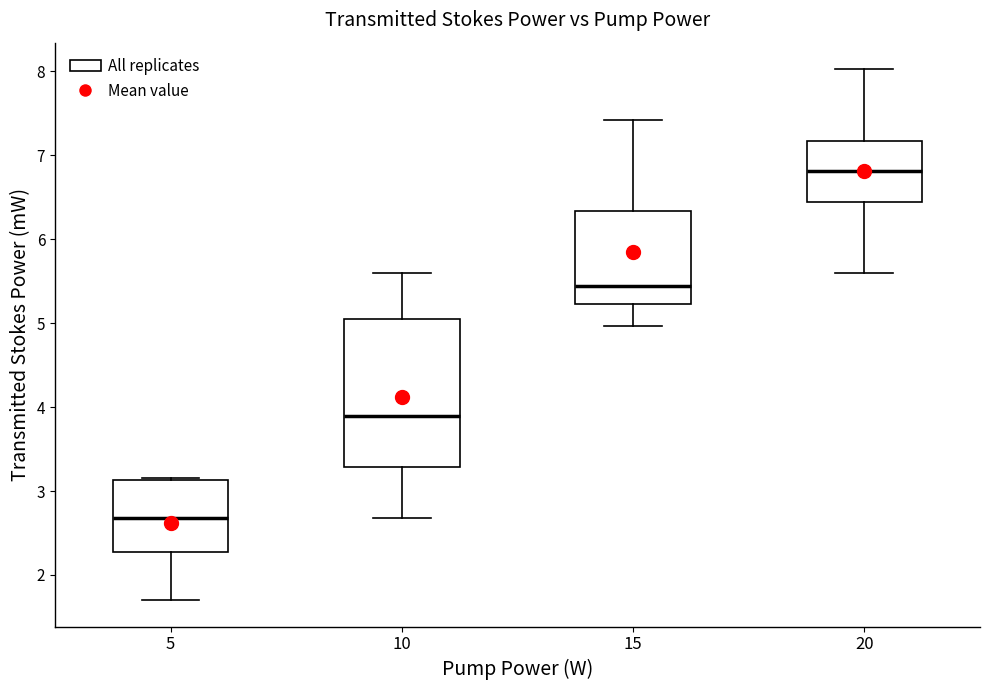

Reading left to right, read every box against the y-axis: the position of its median line, the range the box covers, and the ends of its whiskers. The values are not printed on the chart, so give them approximately, as read against the axis.

5: median 2.7, box 2.3 to 3.1, whiskers 1.7 to 3.2
10: median 3.9, box 3.3 to 5.0, whiskers 2.7 to 5.6
15: median 5.4, box 5.2 to 6.3, whiskers 5.0 to 7.4
20: median 6.8, box 6.4 to 7.2, whiskers 5.6 to 8.0